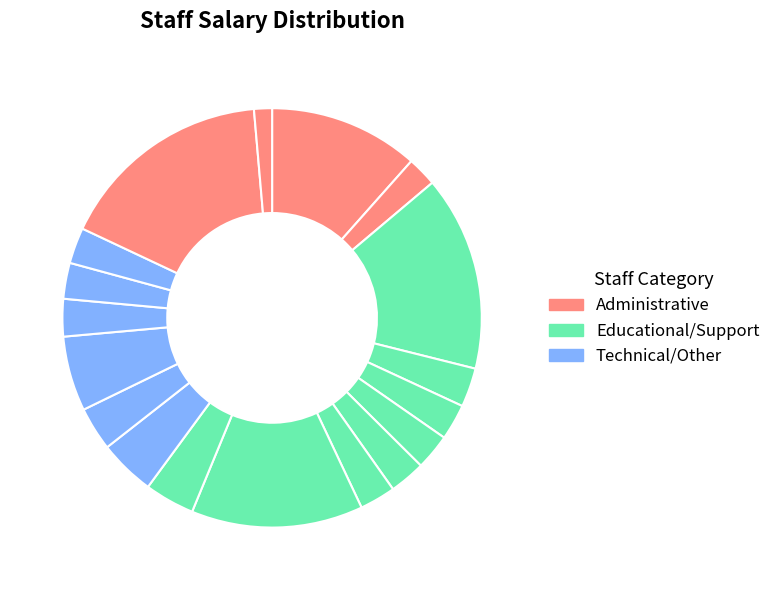

How many segments does this pie chart have?

18